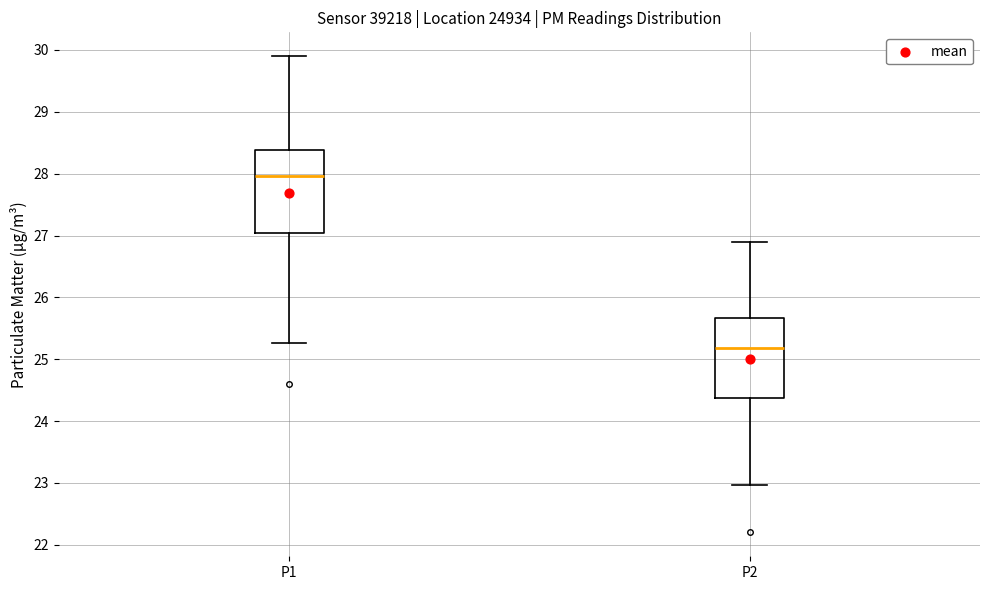

Reading left to right, transcribe this box plot: for each box, give where its median line is, the range the box spans, and where its two whiskers end, as read against the y-axis. The values are not printed on the chart, so give them approximately, as read against the axis.

P1: median 28.0, box 27.0 to 28.4, whiskers 25.3 to 29.9
P2: median 25.2, box 24.4 to 25.7, whiskers 23.0 to 26.9